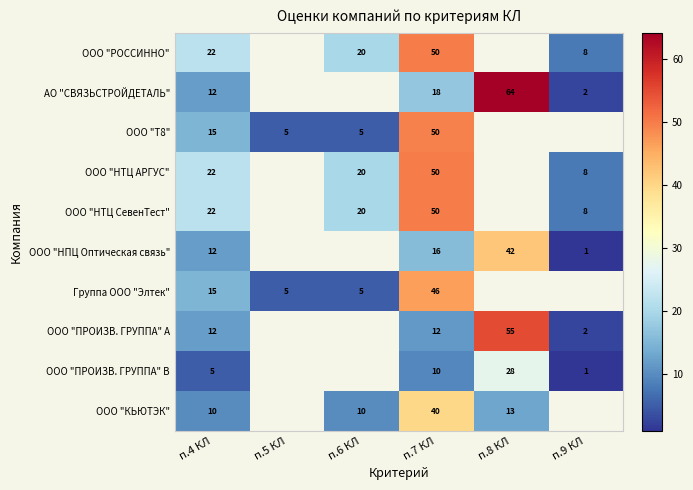

Is the value of ООО "НТЦ АРГУС" at п.4 КЛ greater than the value of ООО "НПЦ Оптическая связь" at п.4 КЛ?

Yes